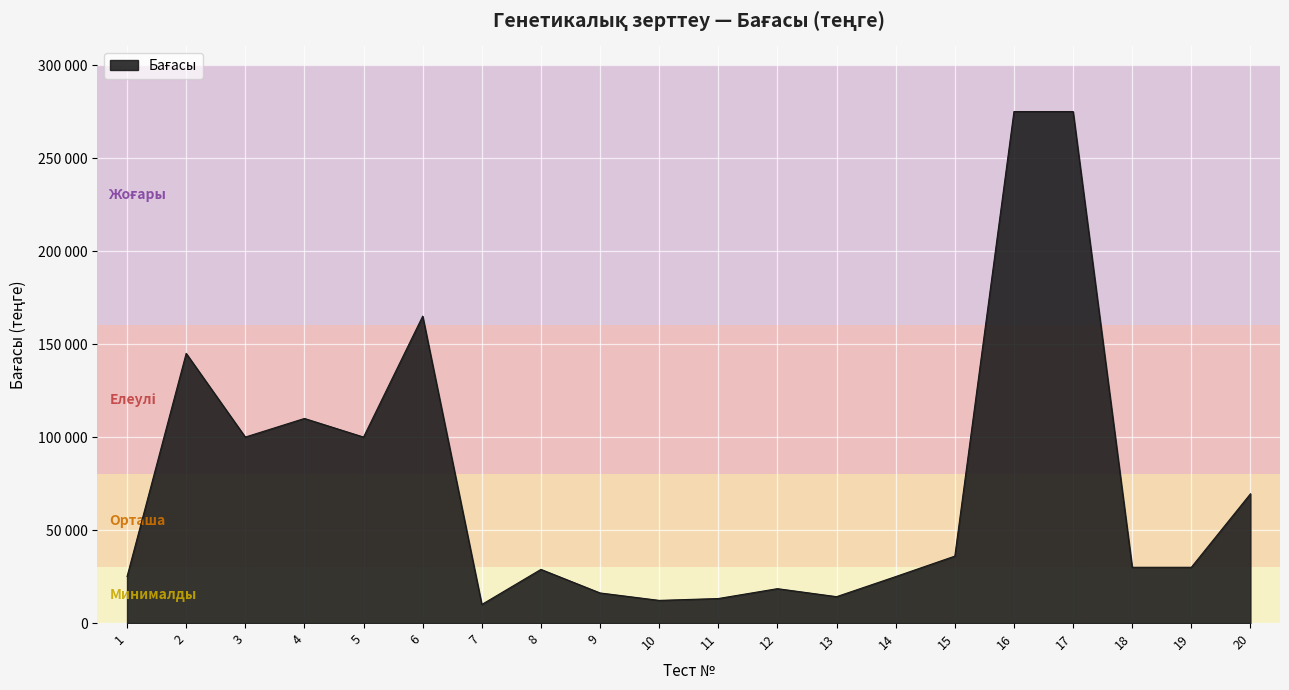

Is this an area chart (filled region under the line)?

Yes